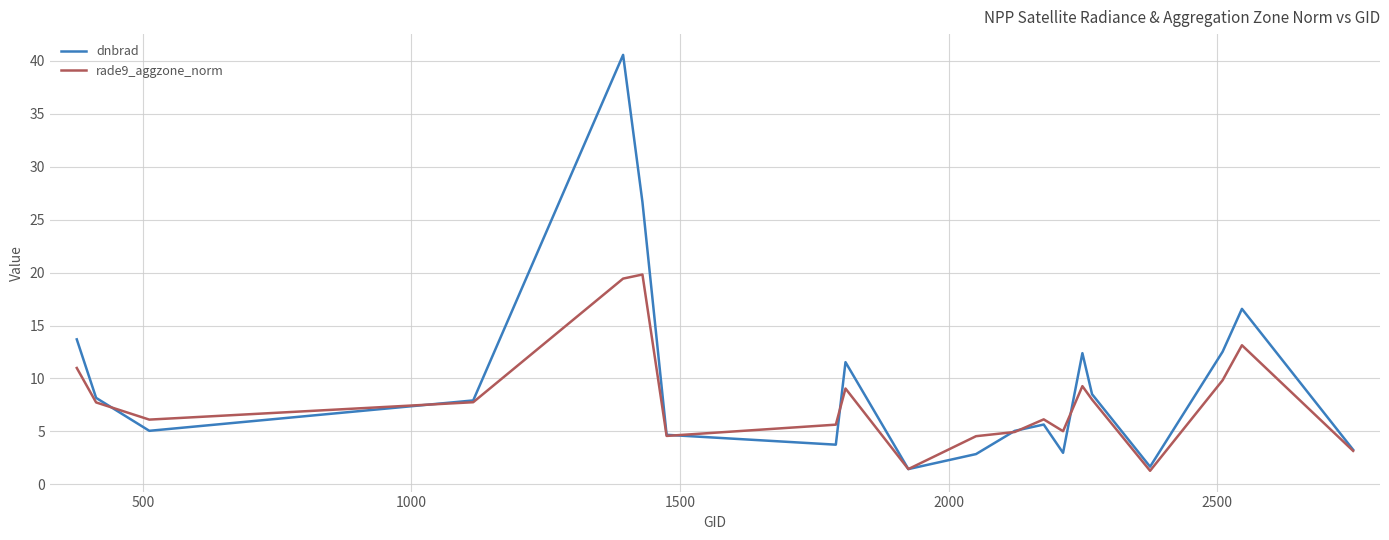

Rank the series by their maximum value, from highest to lowest.

dnbrad, rade9_aggzone_norm